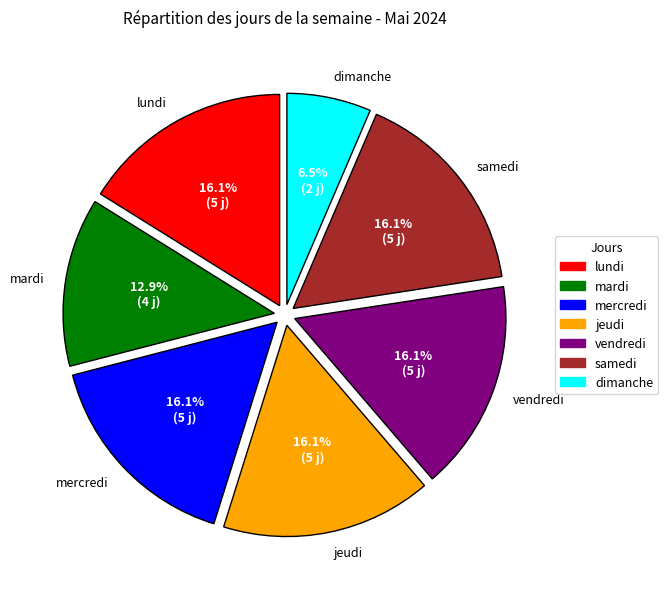

Which category has the smallest portion of the pie?

dimanche